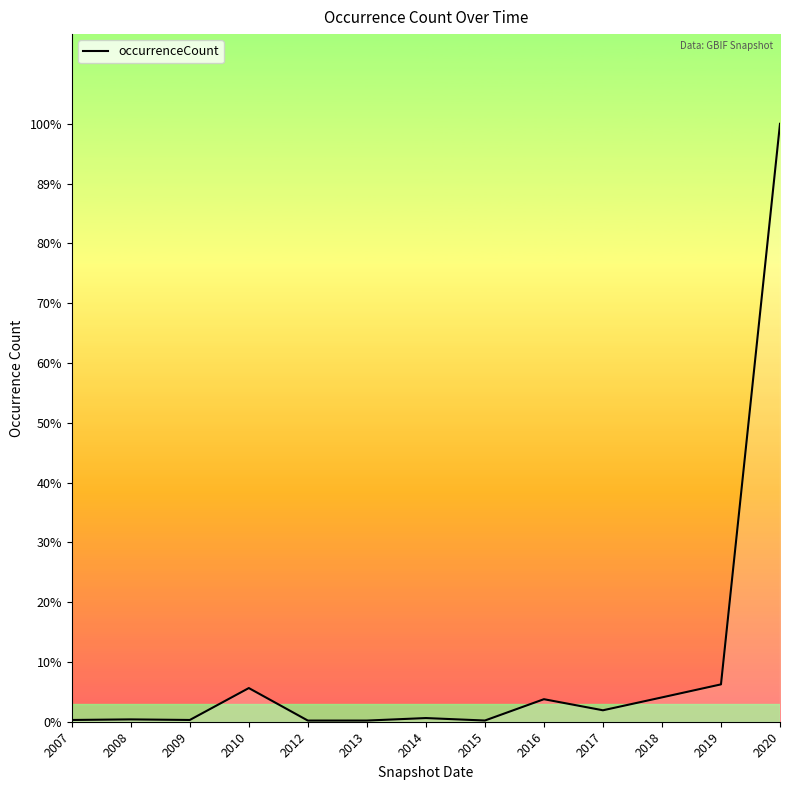

Rank the categories by value from highest to lowest.

2020, 2019, 2010, 2018, 2016, 2017, 2014, 2008, 2007, 2009, 2015, 2013, 2012